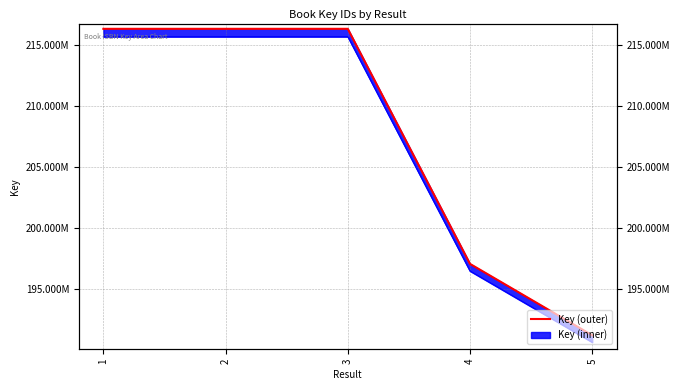

Reading left to right, extract all data points from this chart.

216353607	216353931	216354439	197026954	191155411